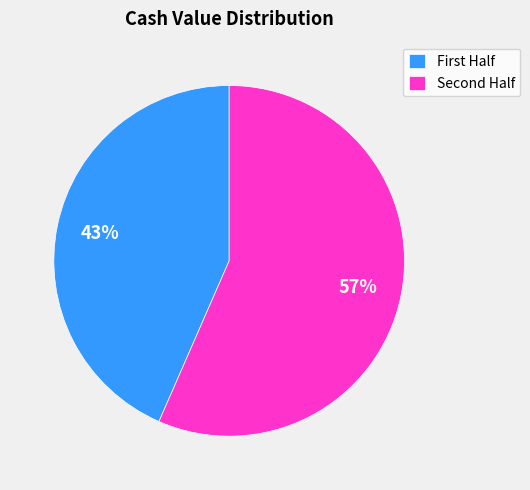

Rank the categories by value from lowest to highest.

First Half, Second Half